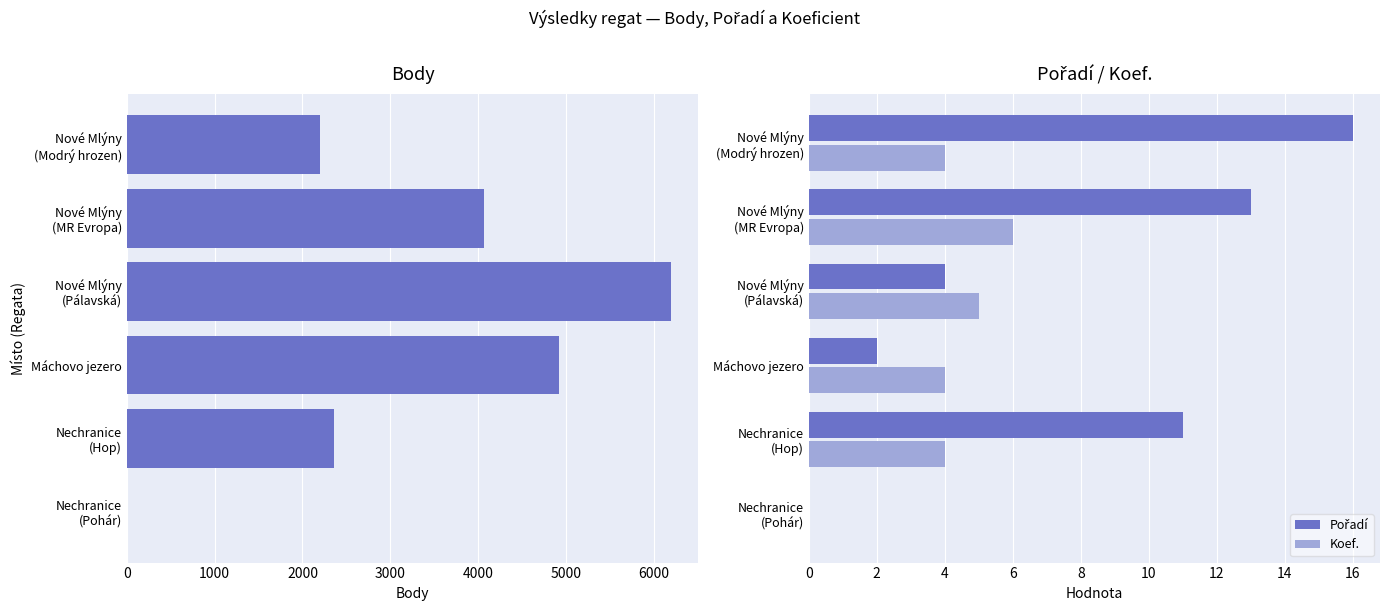

What is the highest value of the Koef. series?

6